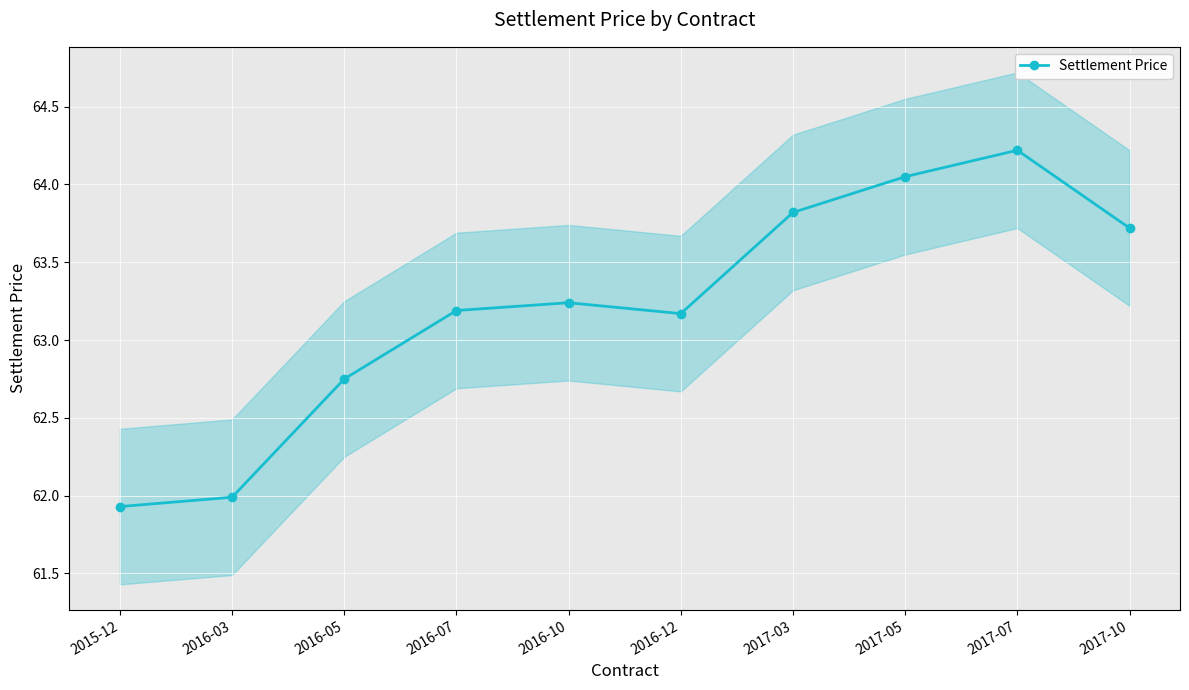

Which label corresponds to the largest value in the chart?

2017-07